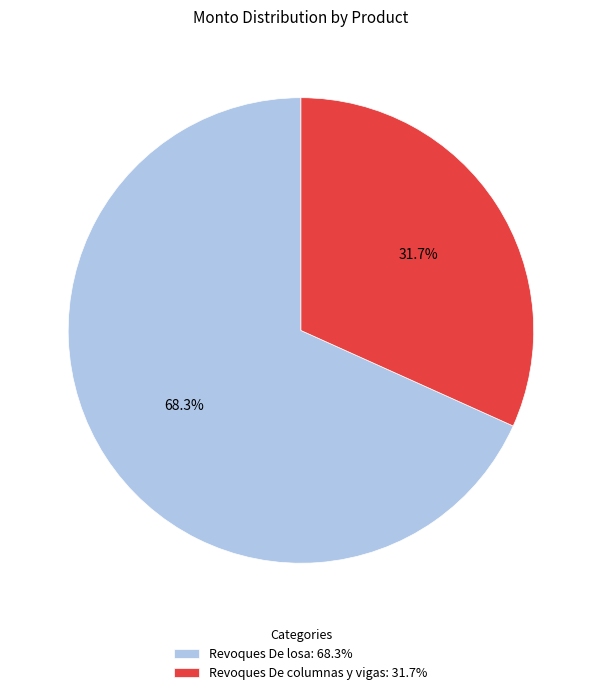

To the nearest percent, what portion does Revoques De columnas y vigas represent?

32%